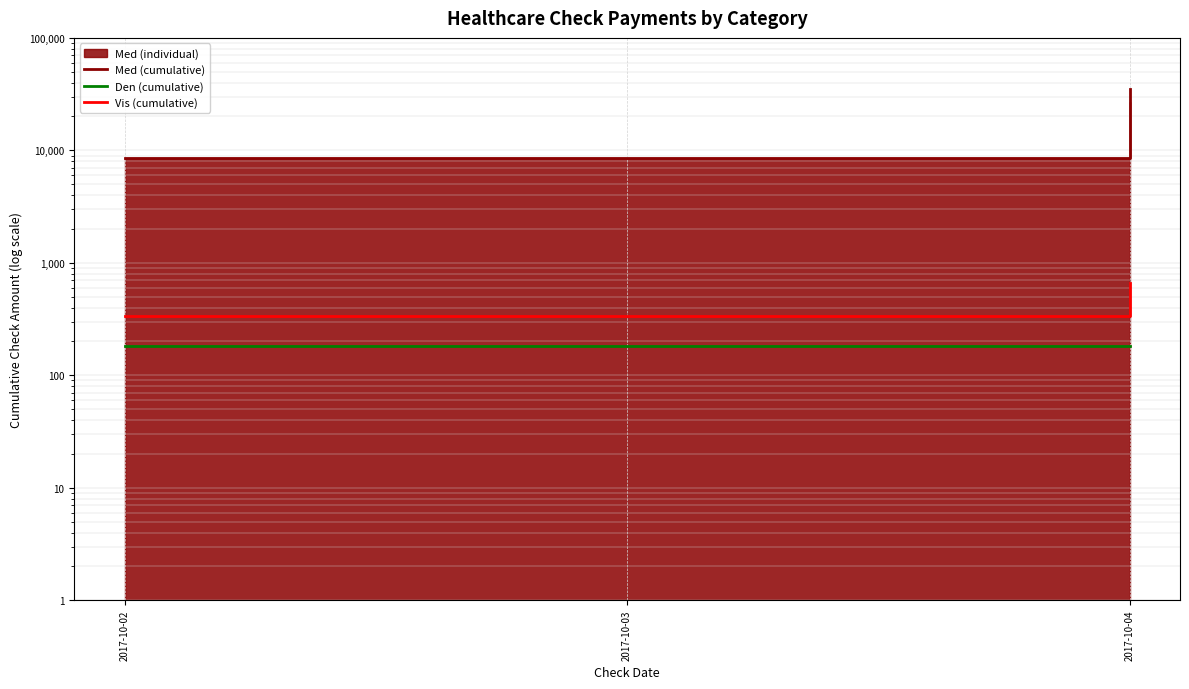

Where is Med (cumulative) nearest to the value 21935?

2017-10-02